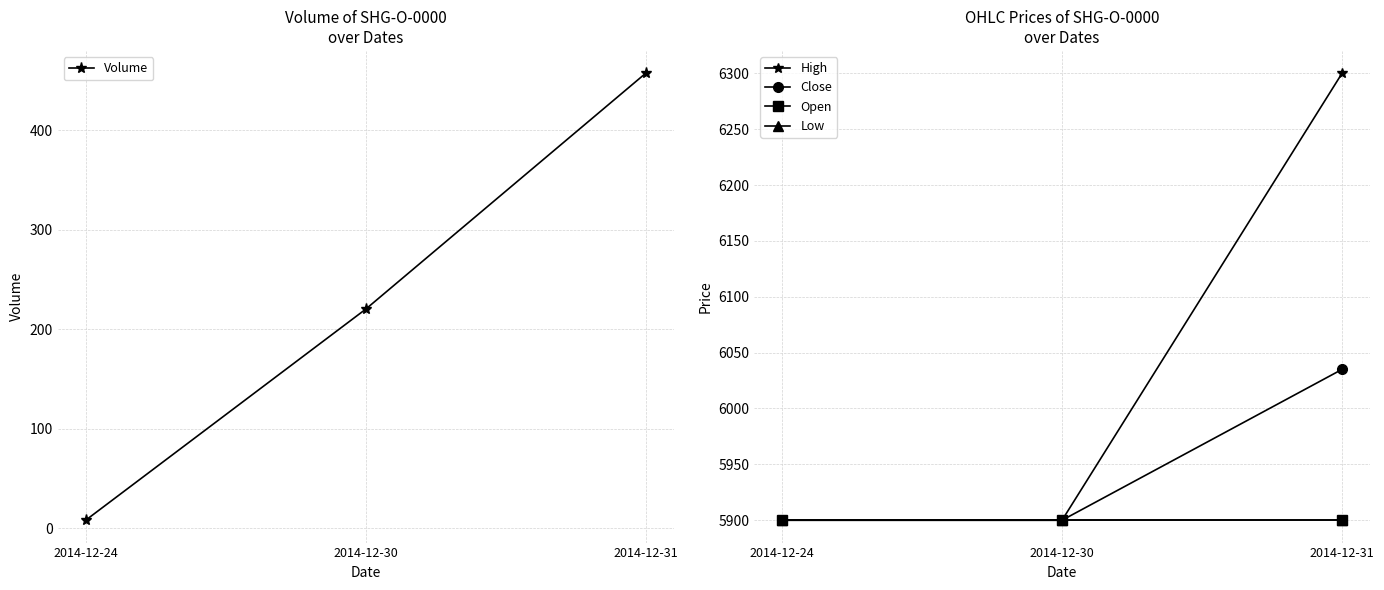

What is the approximate value of Open at 2014-12-30?

5900